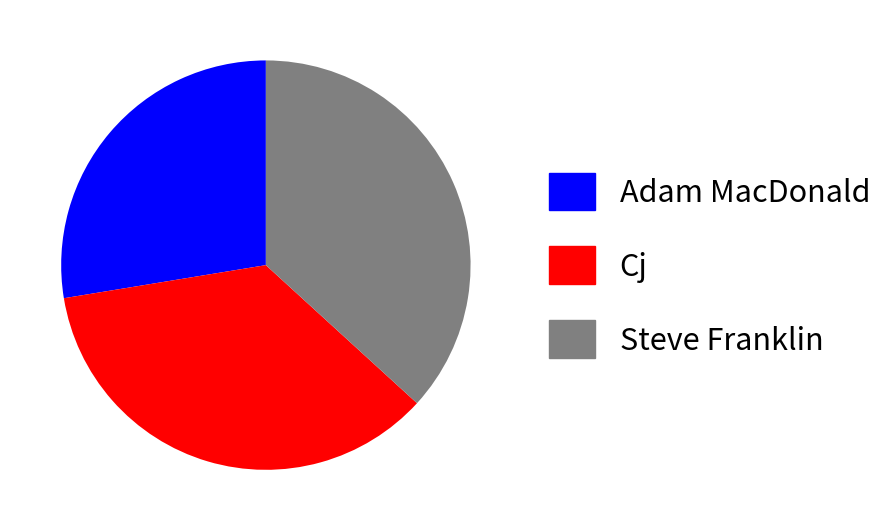

The Cj slice represents 26% of the pie. True or false?

False